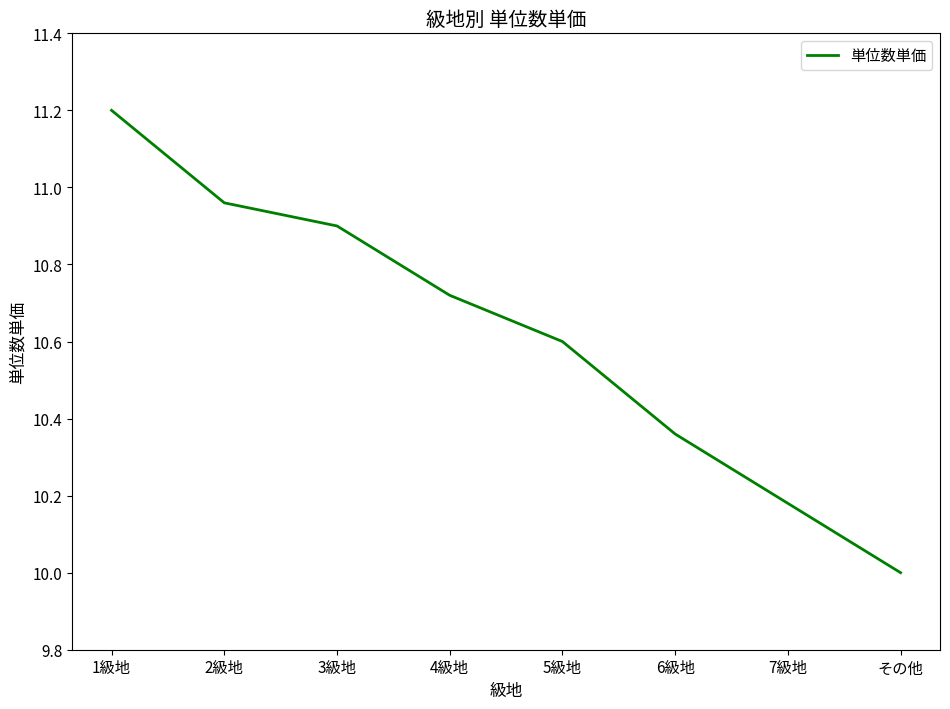

What is the change in value from 3級地 to 4級地?

-0.2